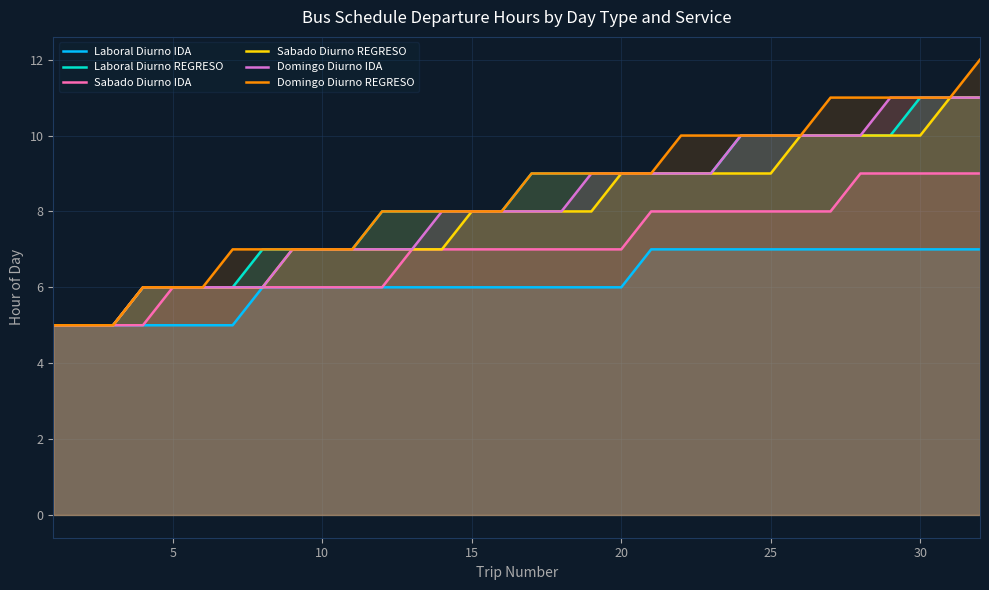

The Sabado Diurno IDA series shows 6 at 5. True or false?

True